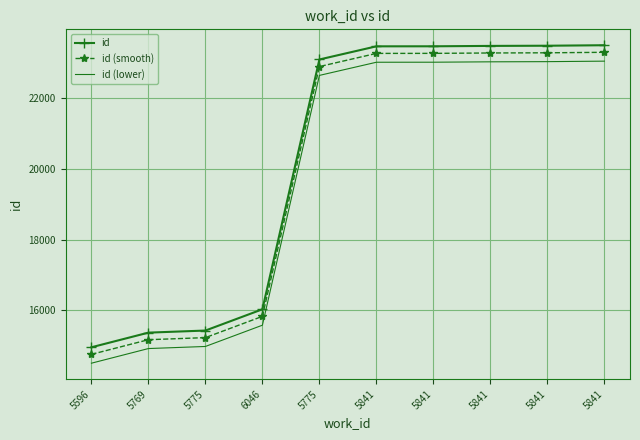

Is it true that id equals 23854 at 5596?

False